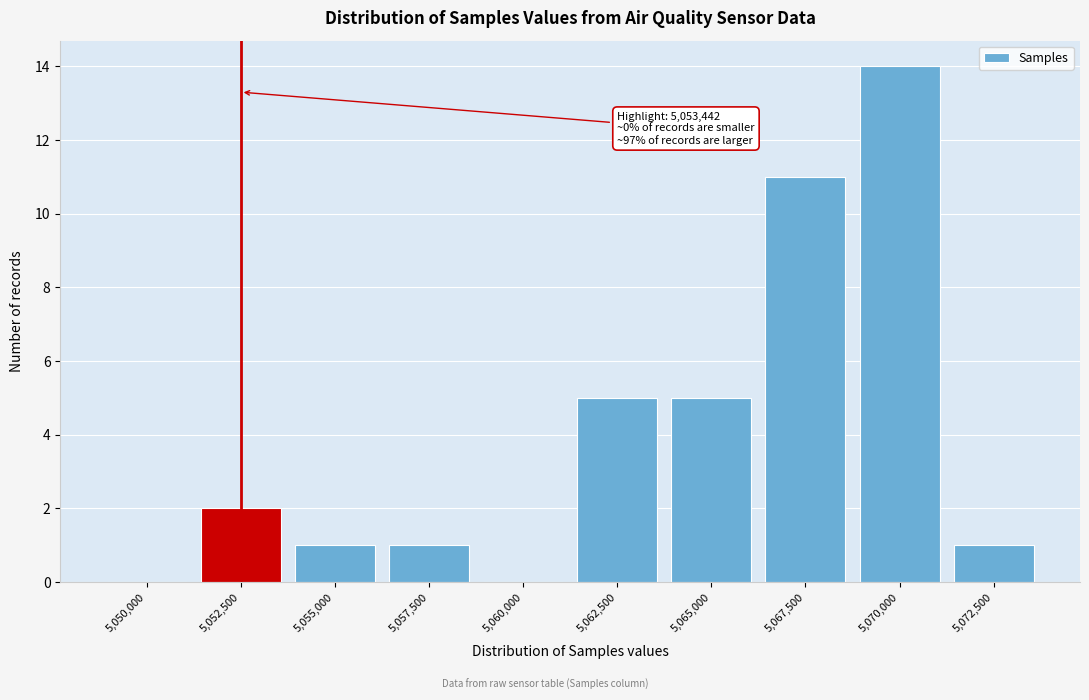

Reading left to right, what are all the values shown in this chart?

5,050,000=0	5,052,500=2	5,055,000=1	5,057,500=1	5,060,000=0	5,062,500=5	5,065,000=5	5,067,500=11	5,070,000=14	5,072,500=1